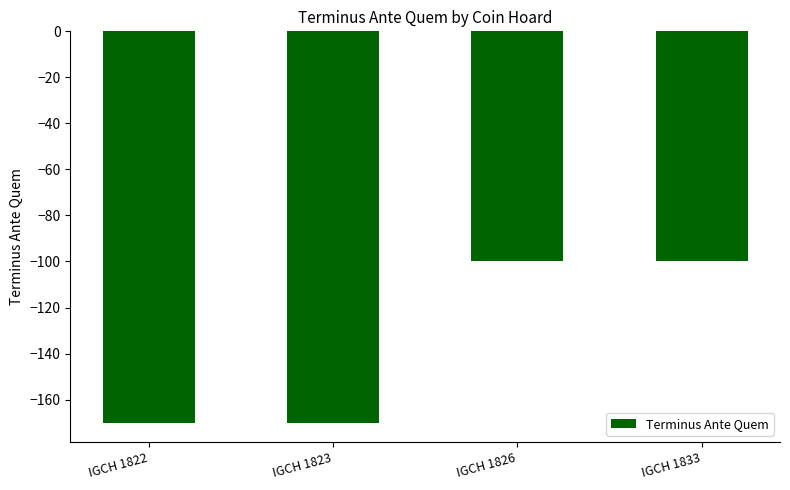

What is the change in value from IGCH 1823 to IGCH 1826?

+70